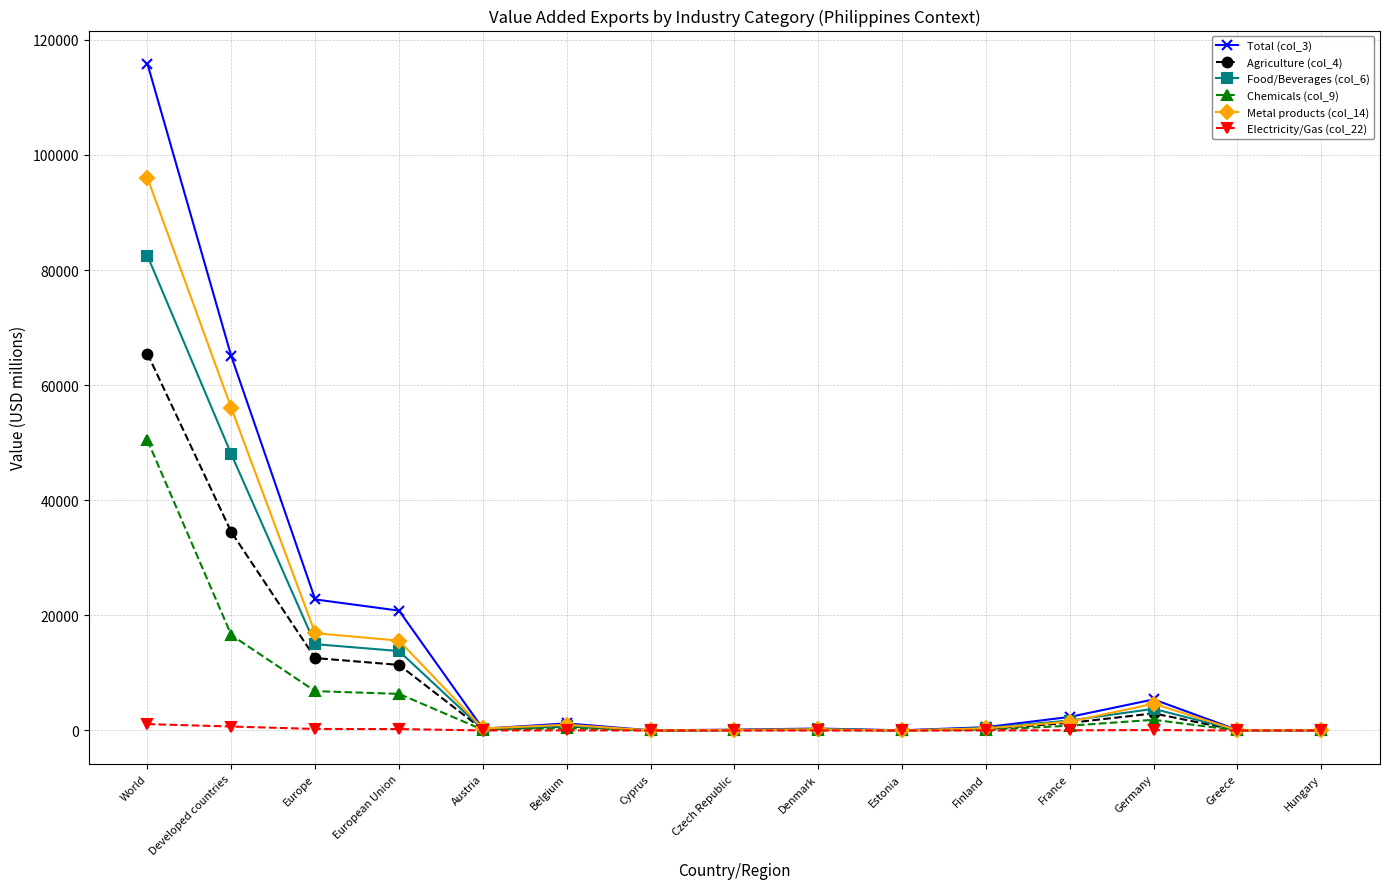

What is the lowest value of the Total (col_3) series?

22.4